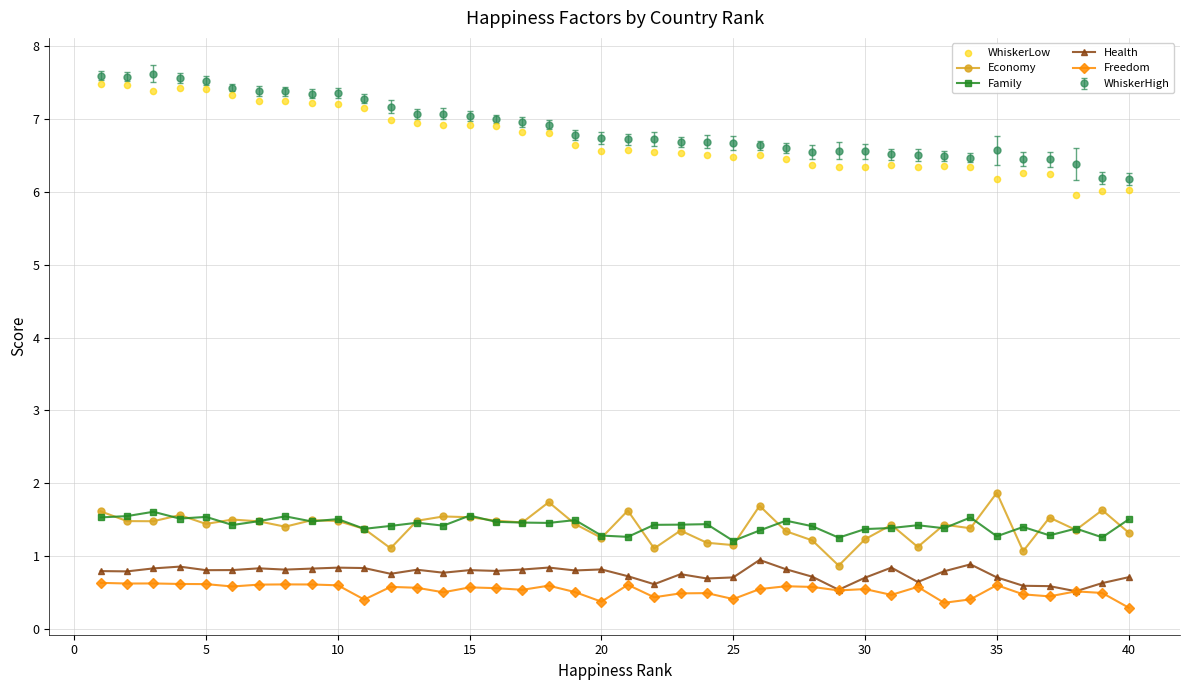

Which series contains the highest Y value?

WhiskerLow